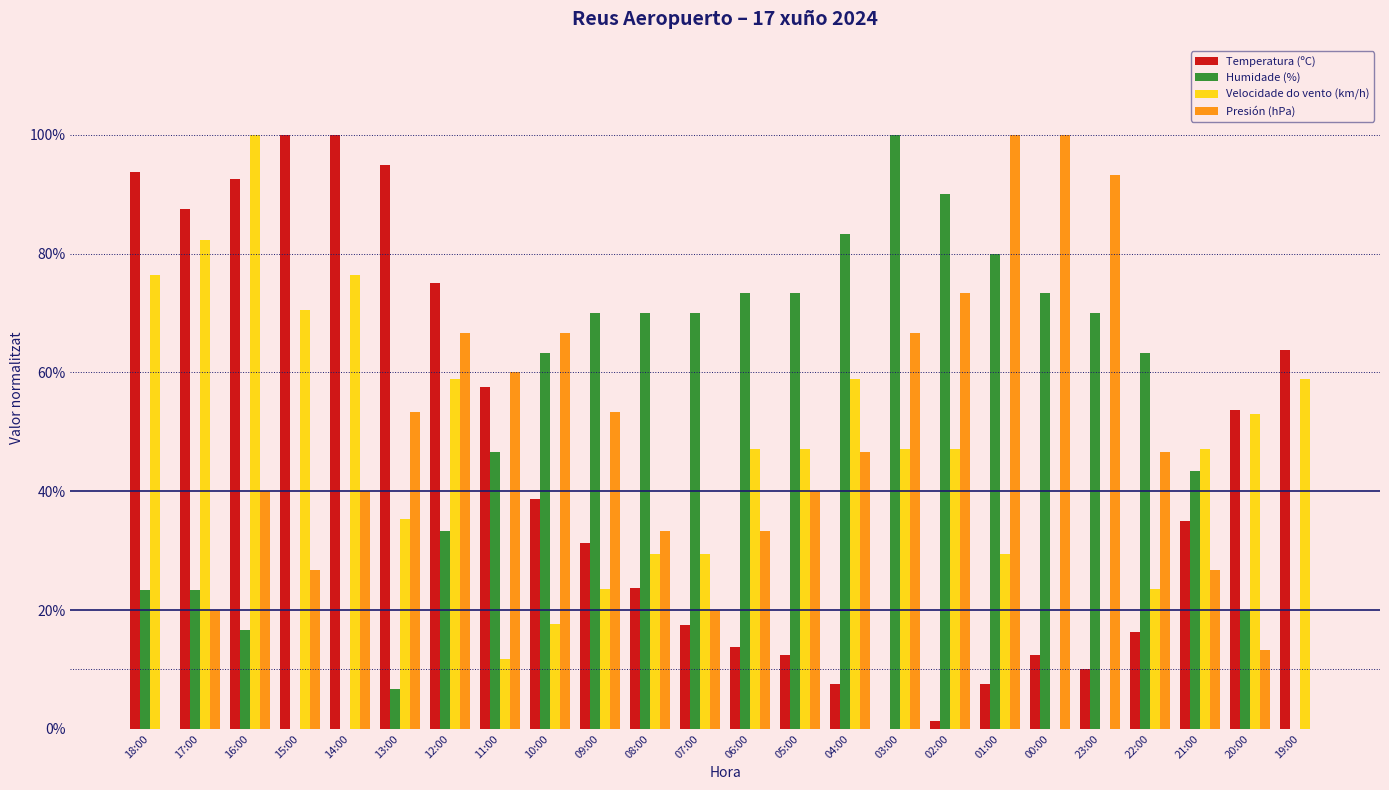

Are the bars grouped side by side (vs. stacked)?

Yes